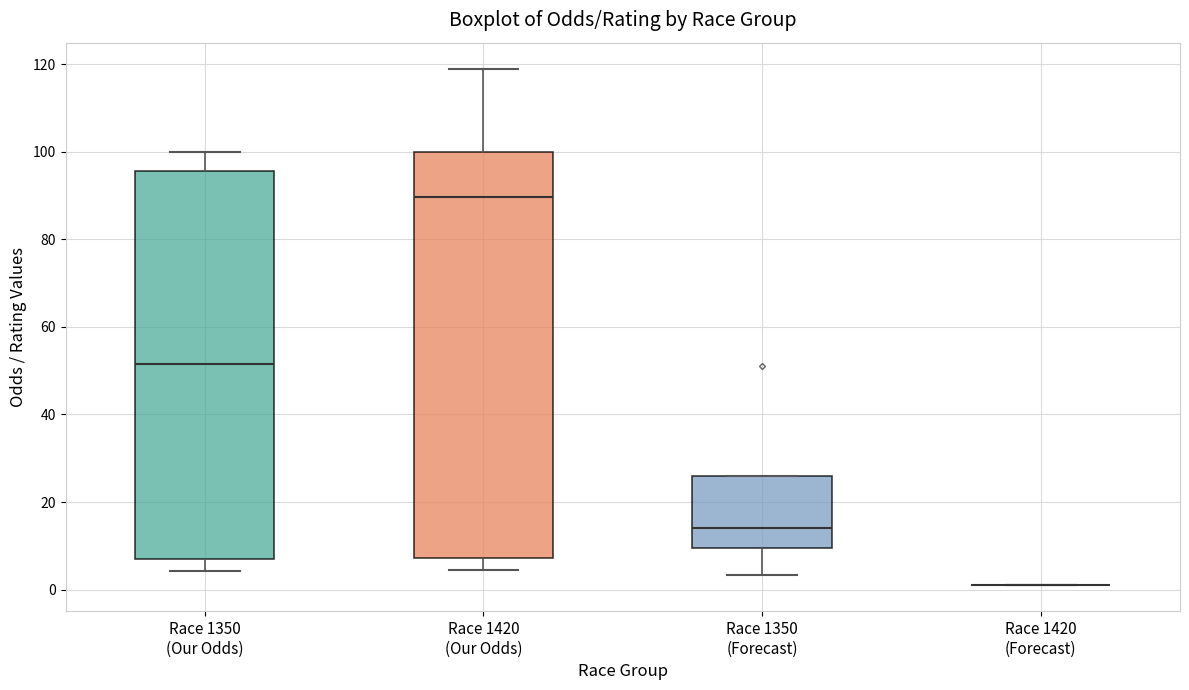

Reading left to right, transcribe this box plot: for each box, give where its median line is, the range the box spans, and where its two whiskers end, as read against the y-axis. The values are not printed on the chart, so give them approximately, as read against the axis.

Race 1350 (Our Odds): median 52, box 6 to 96, whiskers 4 to 100
Race 1420 (Our Odds): median 90, box 8 to 100, whiskers 4 to 120
Race 1350 (Forecast): median 14, box 10 to 26, whiskers 4 to 26
Race 1420 (Forecast): box collapsed to a line at 2, whiskers 2 to 2